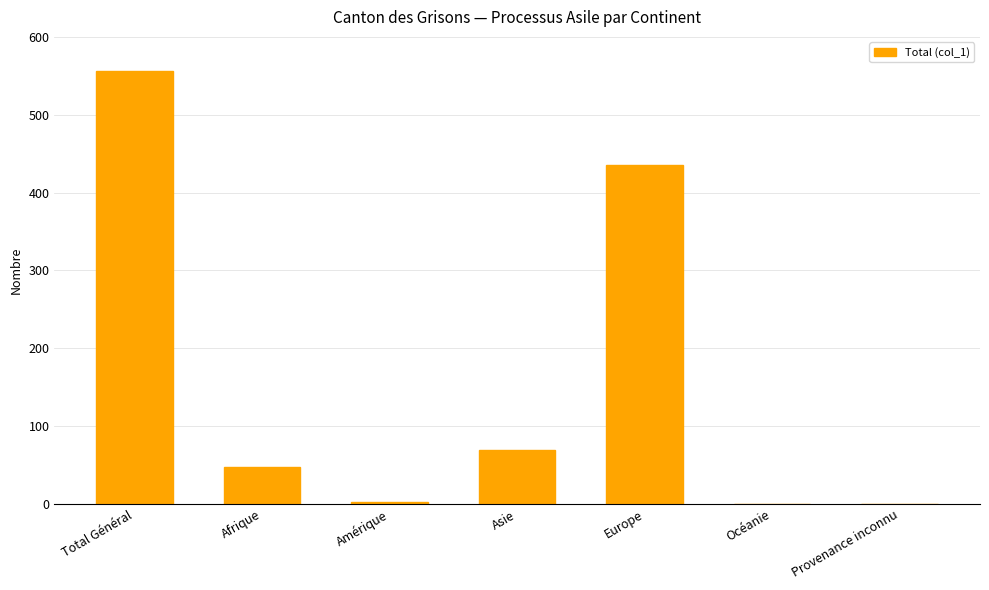

What is the sum of all values?

1112